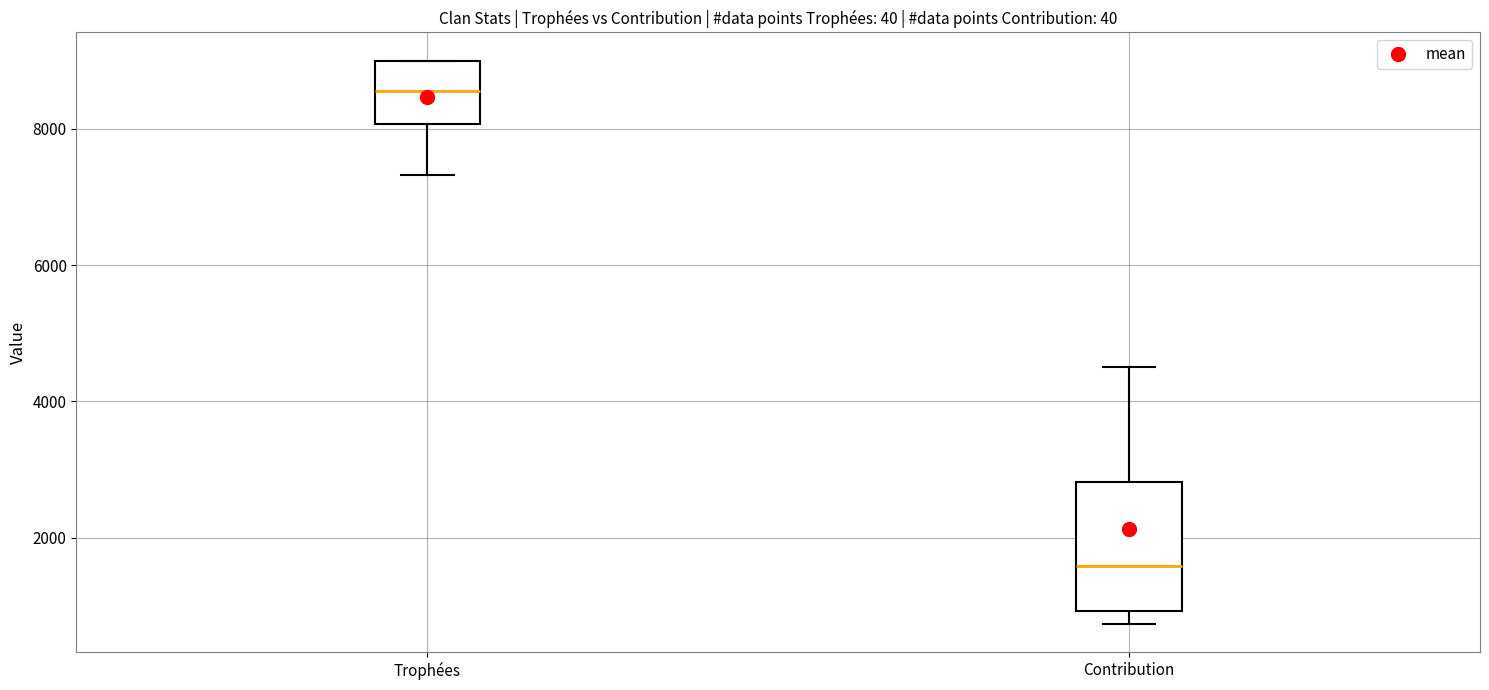

Where does the median line of the box for Trophées sit on the y-axis? The values are not printed on the chart, so give them approximately, as read against the axis.

8600